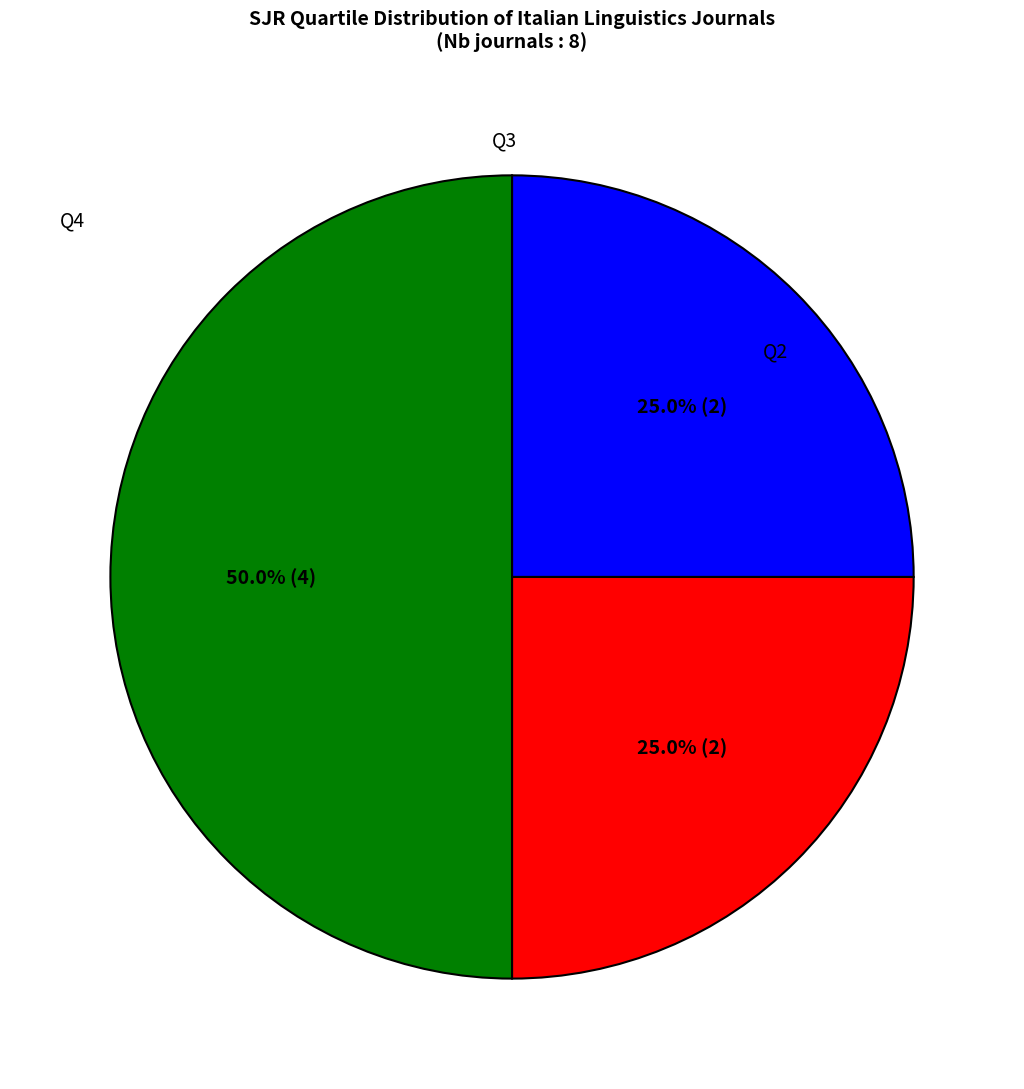

Combined, do Q2 and Q4 account for over 50%?

Yes